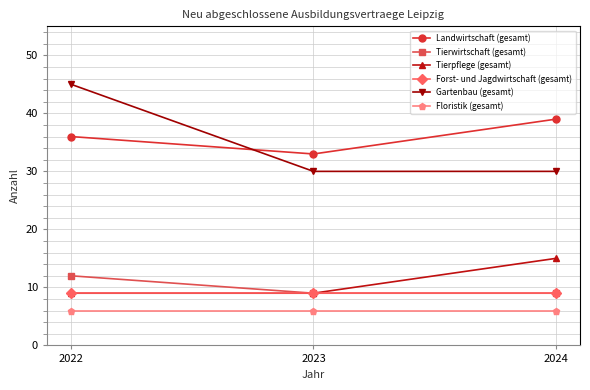

Count the Landwirtschaft (gesamt) values in the range 33 to 39.

3